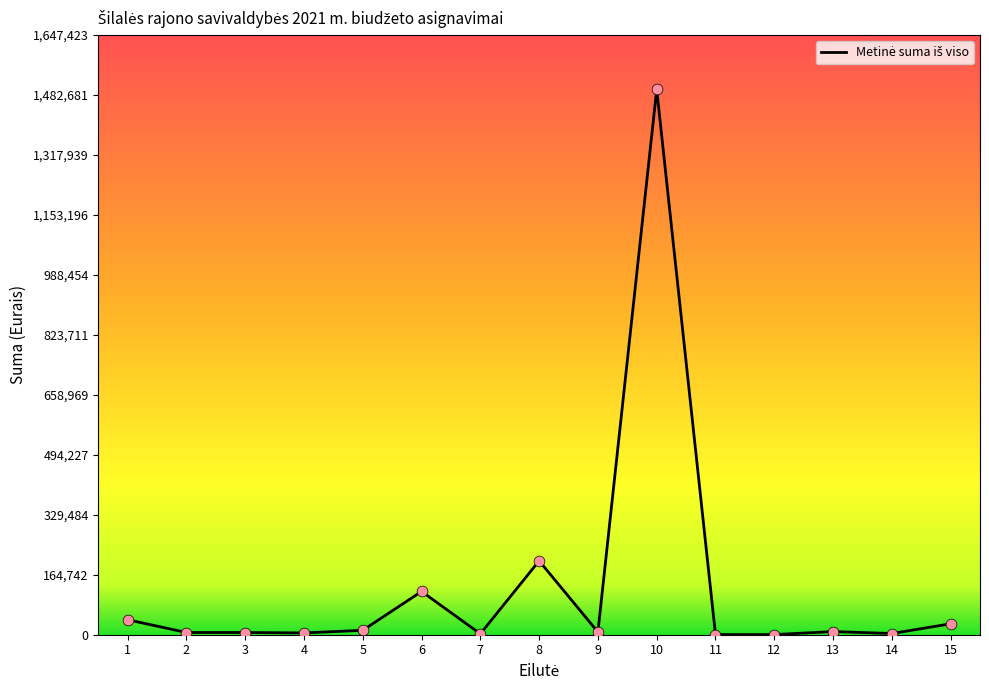

What is the difference between the maximum and minimum values?

1497278